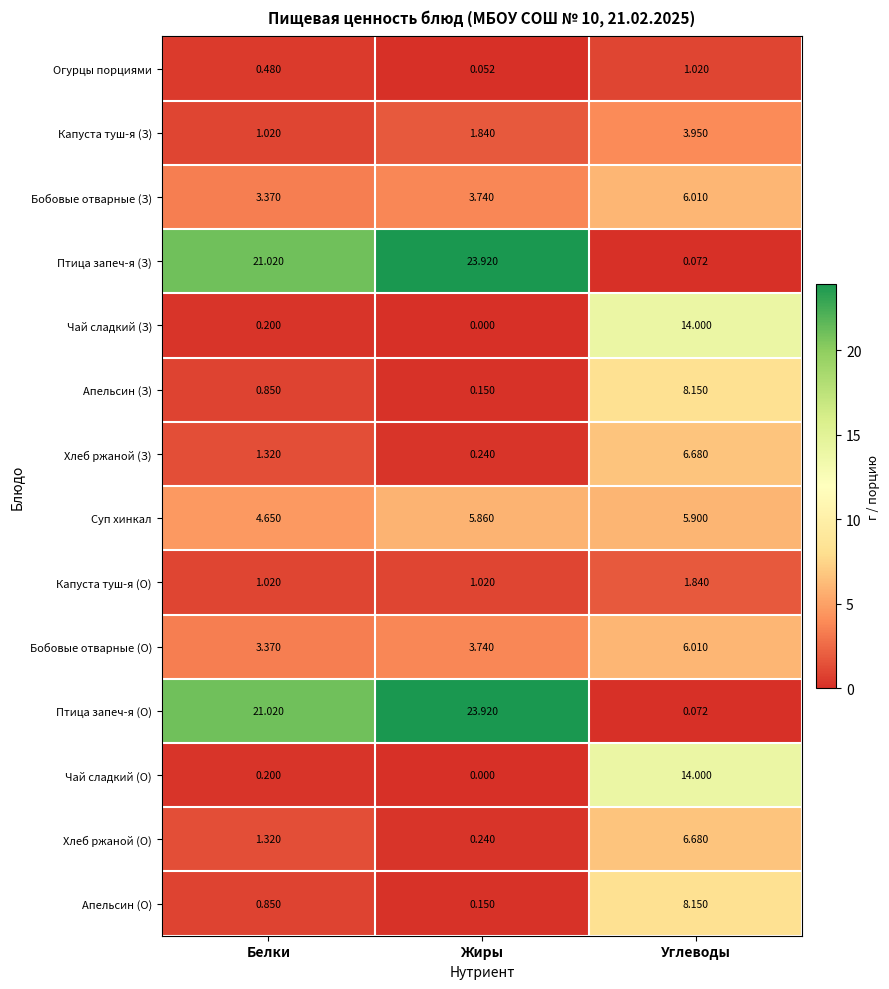

List the labels in order of Суп хинкал value, largest first.

Углеводы, Жиры, Белки